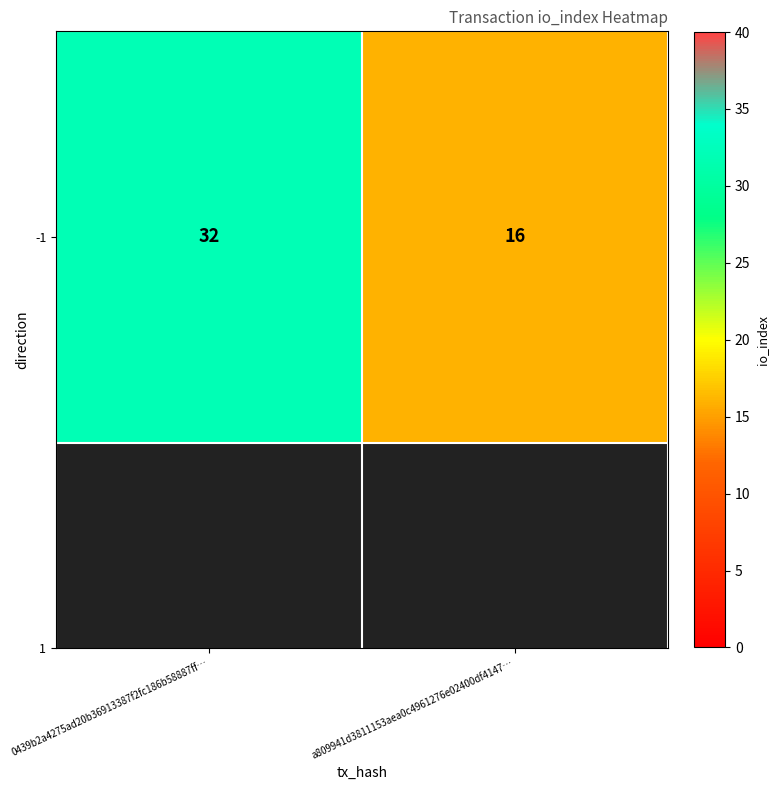

Reading left to right, what are all the values shown in this chart?

0439b2a4275ad20b36913387f2fc186b58887ff…=32	a809941d3811153aea0c4961276e02400df4147…=16